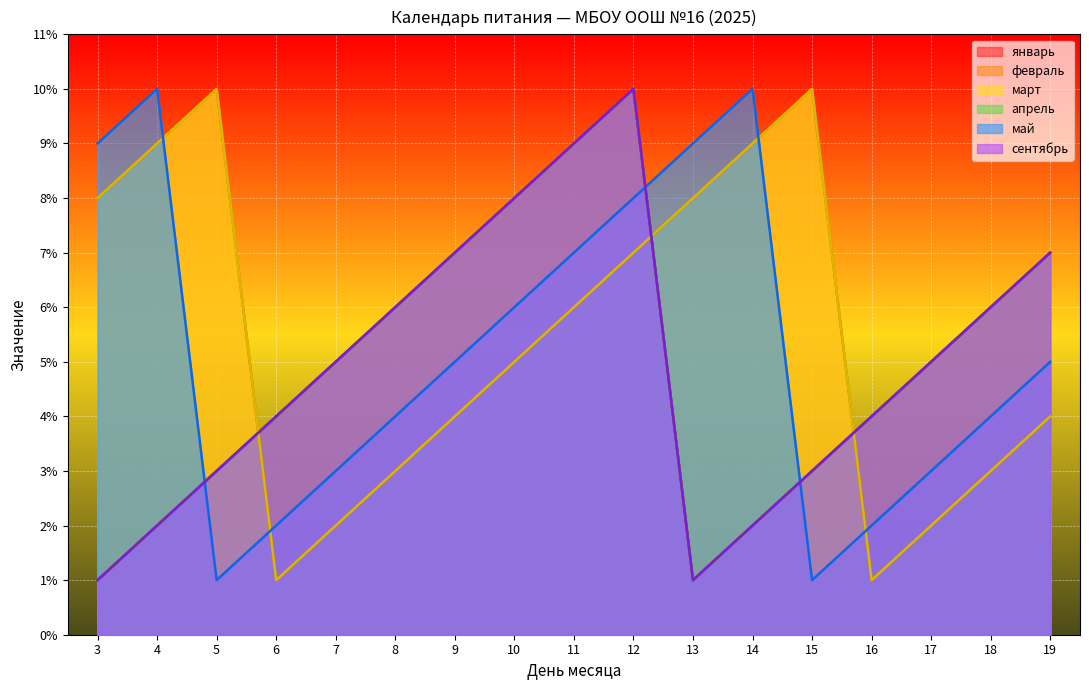

What is the value of the апрель point at the 6th from the left?

6